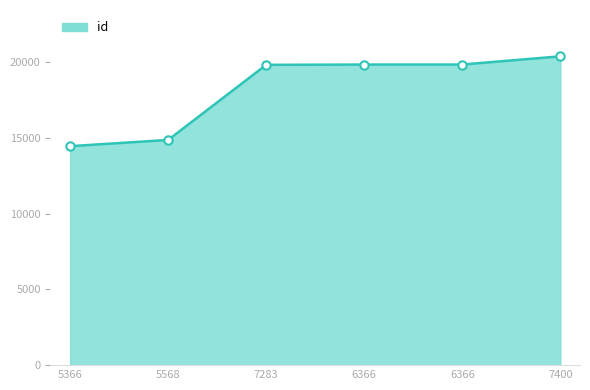

Approximately how many times larger is the value at 6366 compared to 7400?

1.0